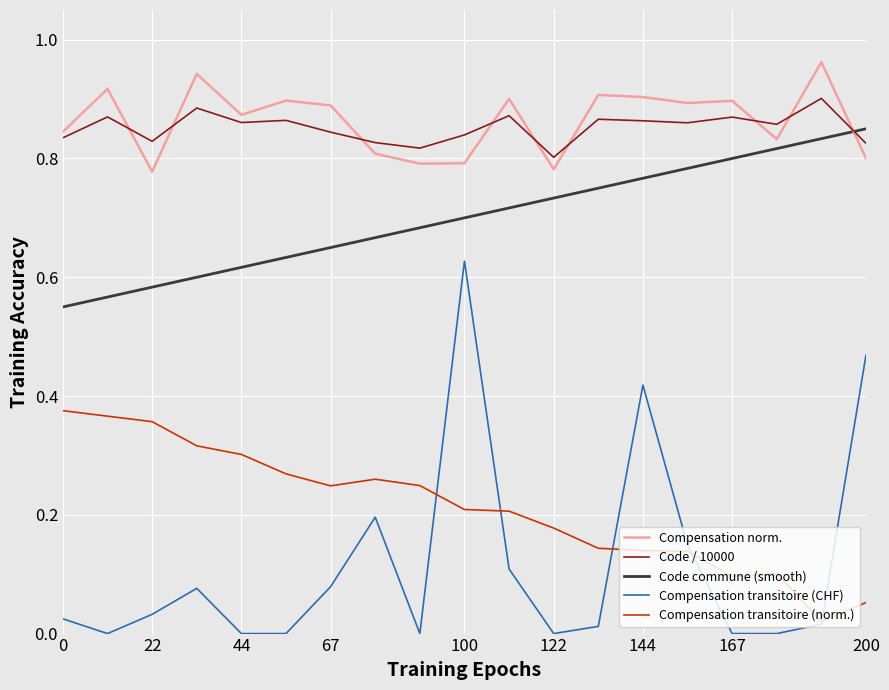

After their last crossing, which series has the higher values: Code / 10000 or Code commune (smooth)?

Code commune (smooth)